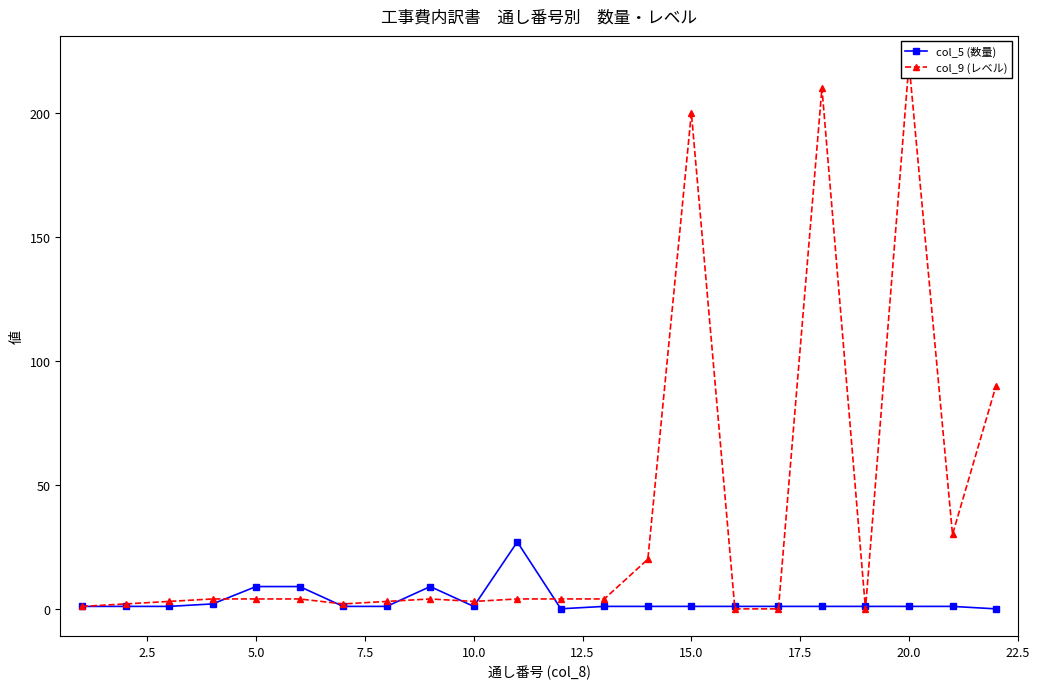

Is it true that col_5 (数量) equals 1.0 at 15.0?

True